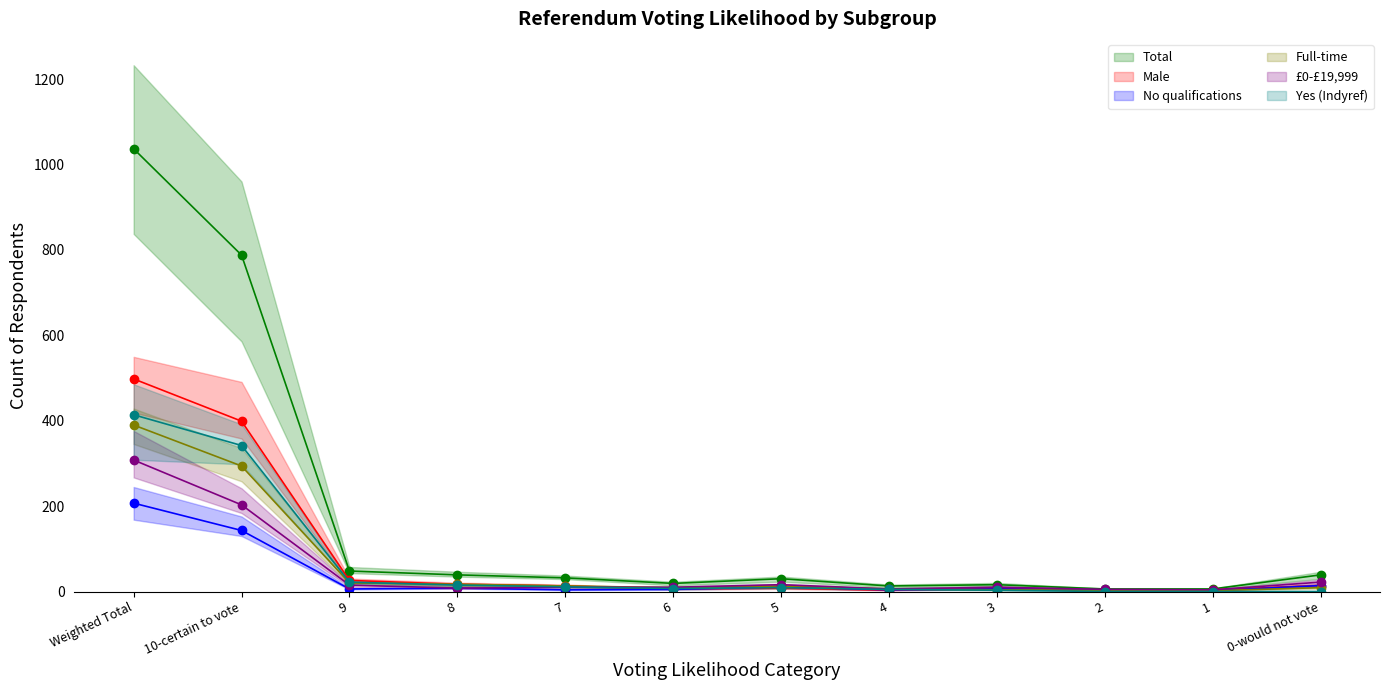

The value of Total at 2 is 1. True or false?

False